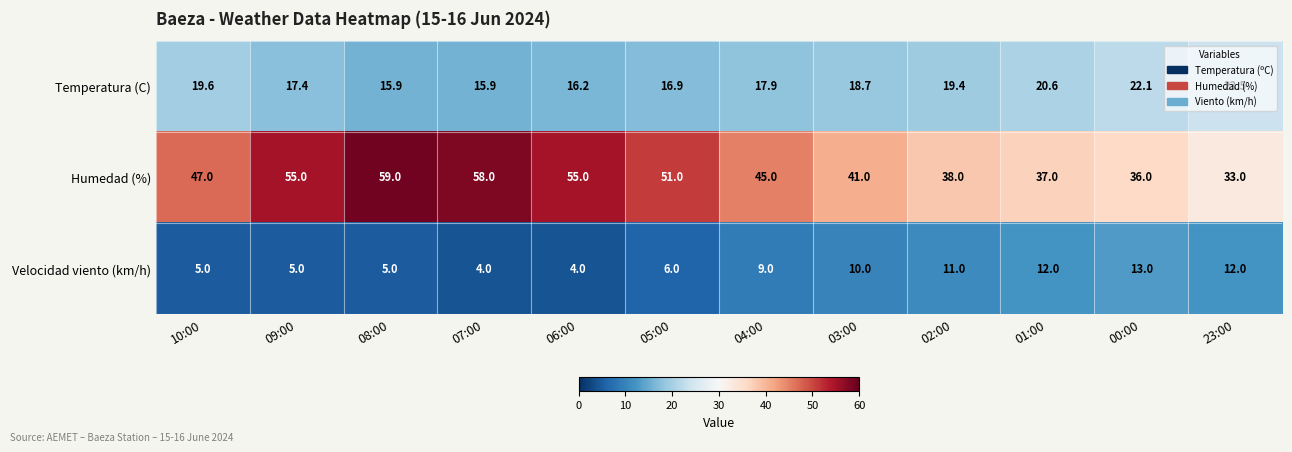

What is the maximum value for Velocidad viento (km/h)?

13.0